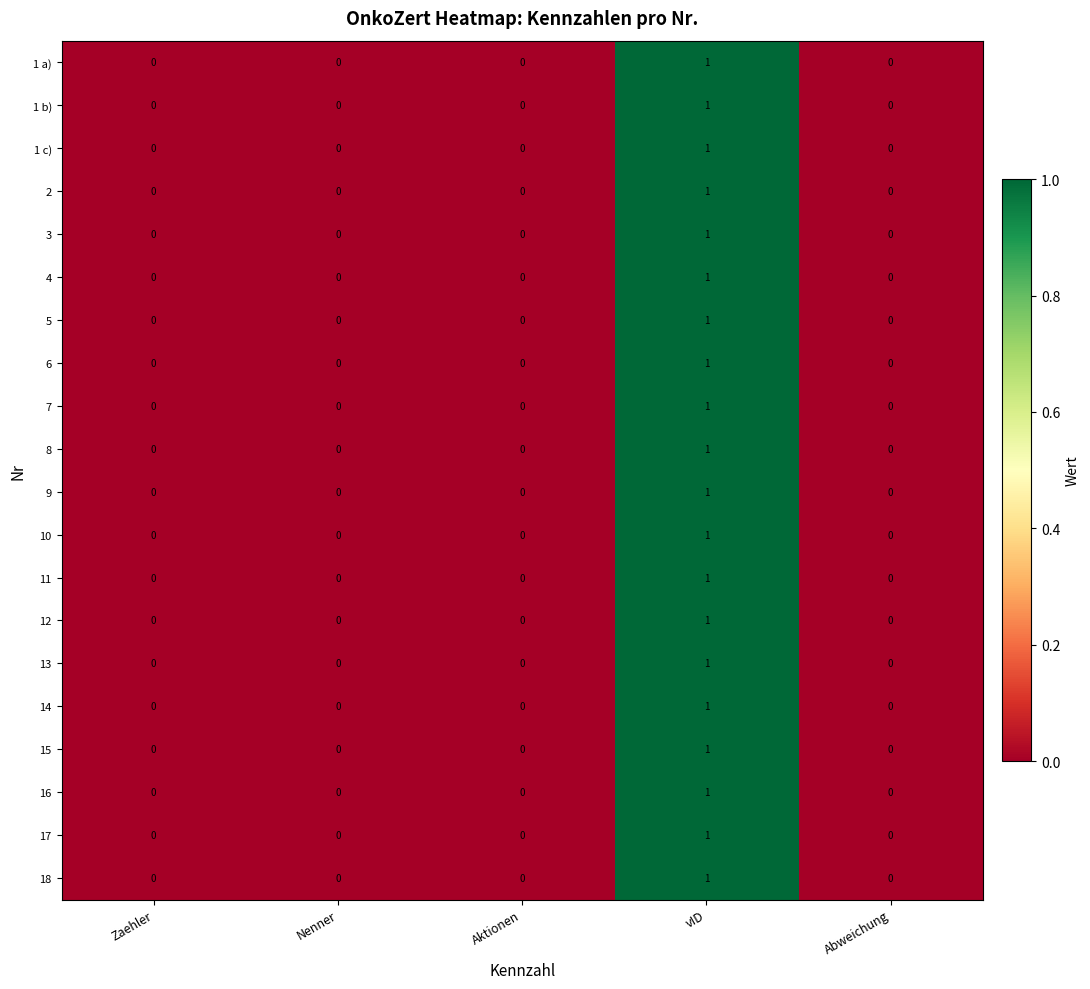

Count the 17 values in the range 0 to 1.

5